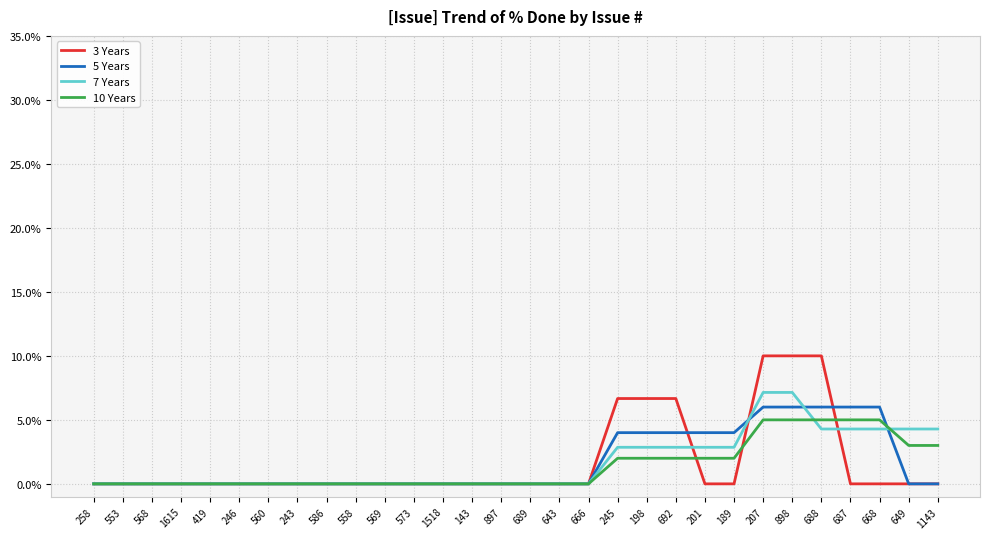

What position from the left is 207?

24